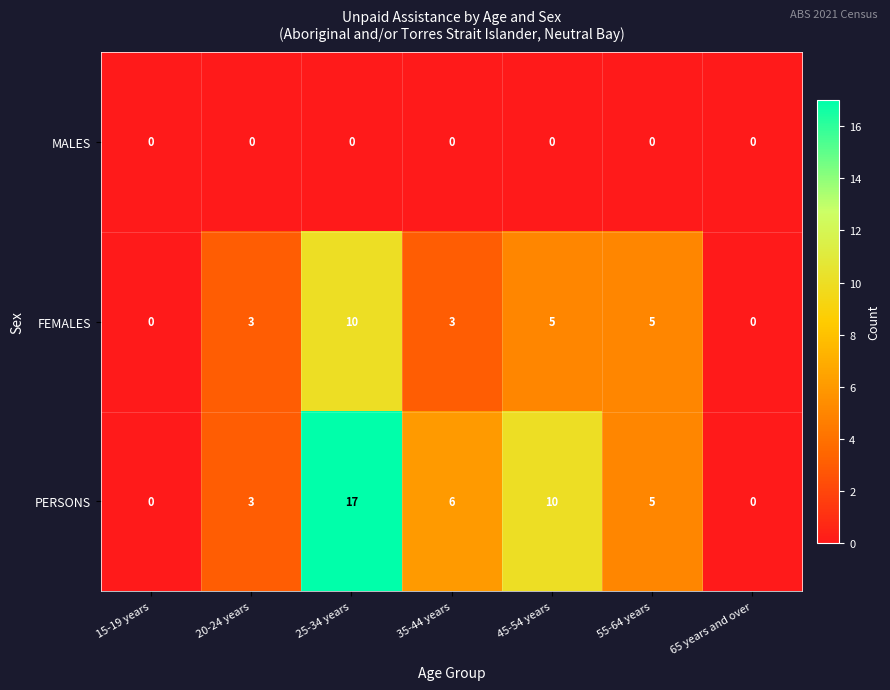

At how many categories does at least one series exceed 12?

1